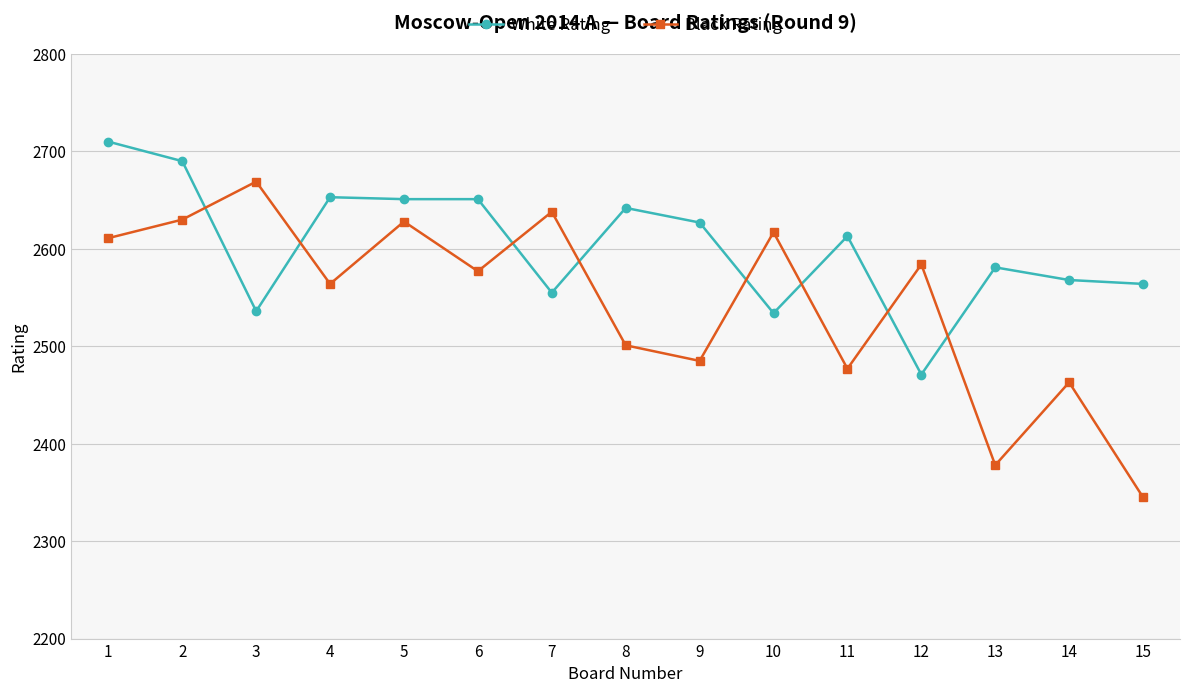

Which label corresponds to the largest value in the chart?

1